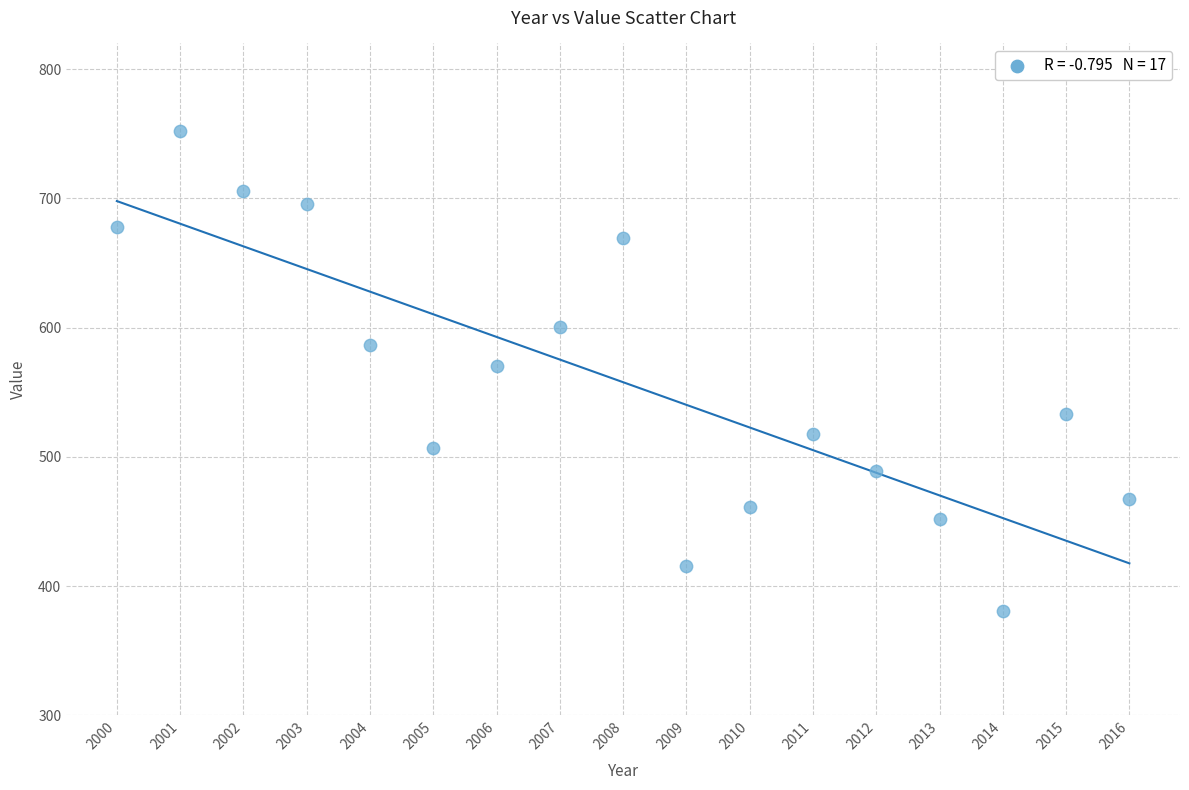

What is the range of X values (max minus min)?

16.0